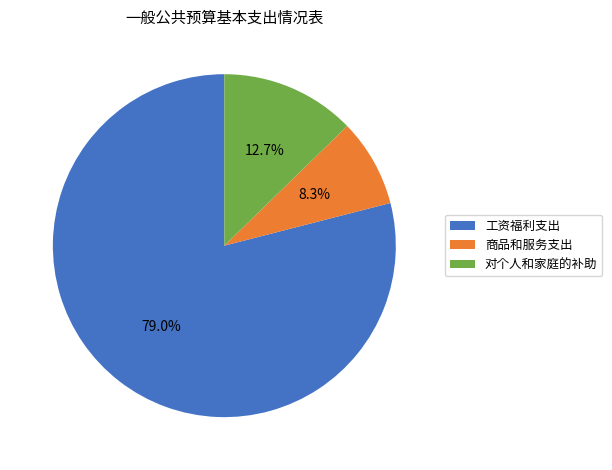

What is the total percentage of 工资福利支出 and 对个人和家庭的补助?

91.7%